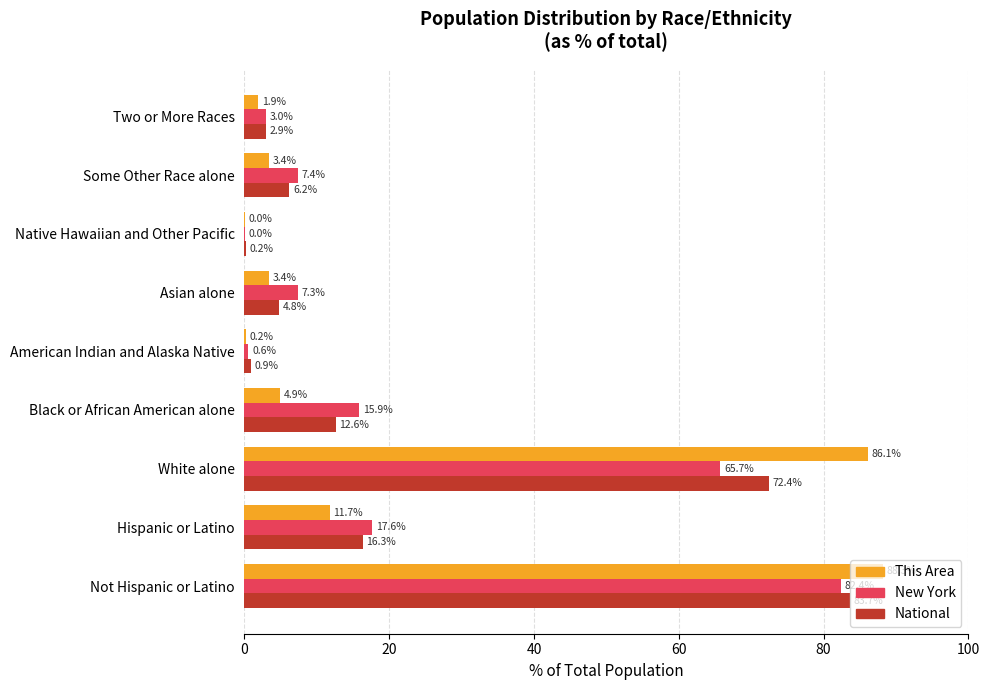

Where is This Area nearest to the value 44?

Hispanic or Latino